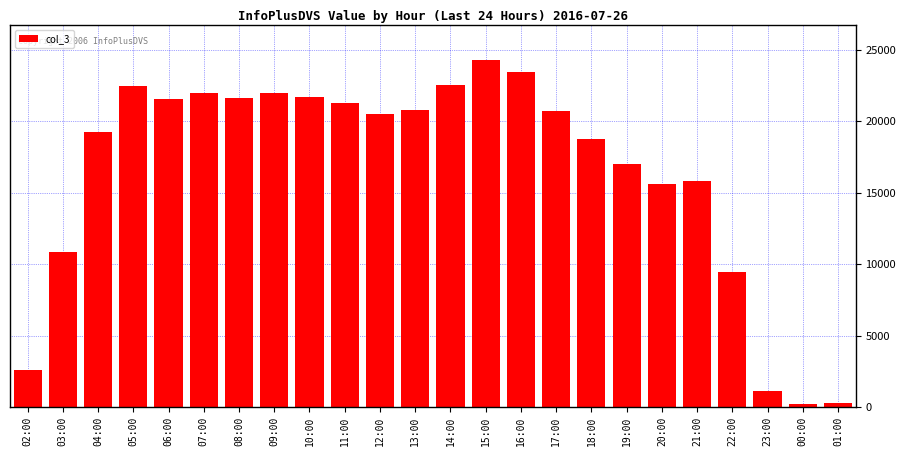

What is the label of the 1st bar from the right?

01:00